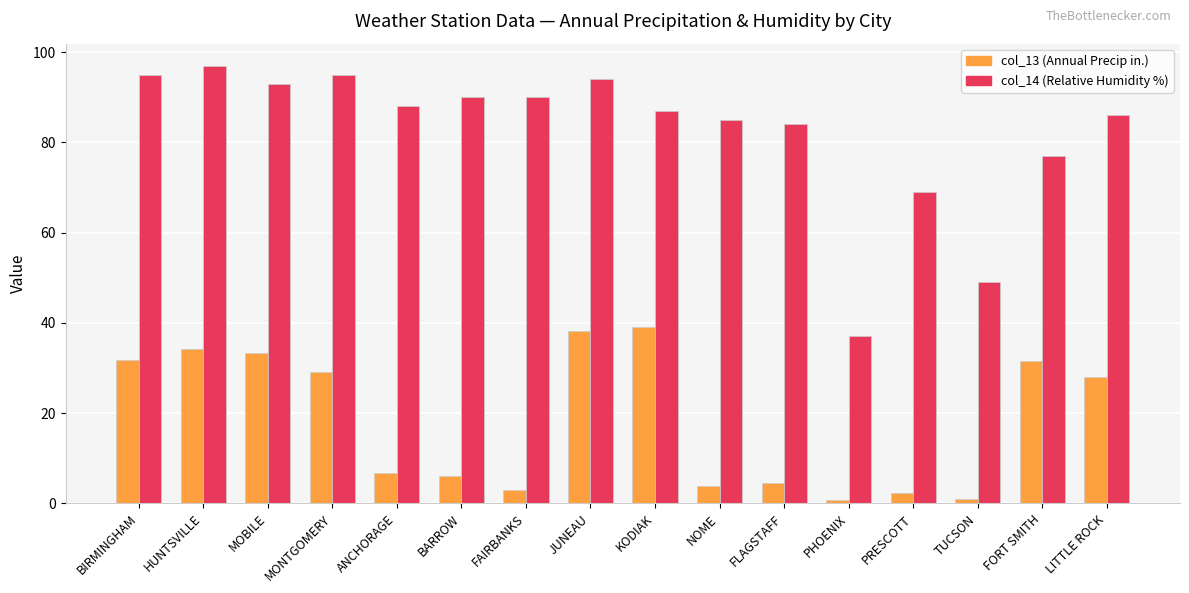

What is the greatest value displayed?

97.0